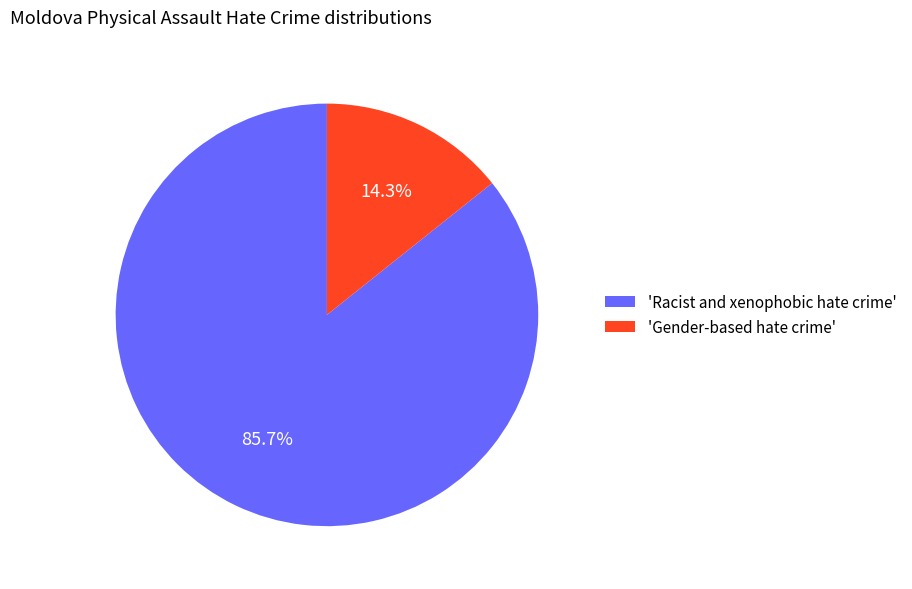

Rank the categories by value from highest to lowest.

'Racist and xenophobic hate crime', 'Gender-based hate crime'